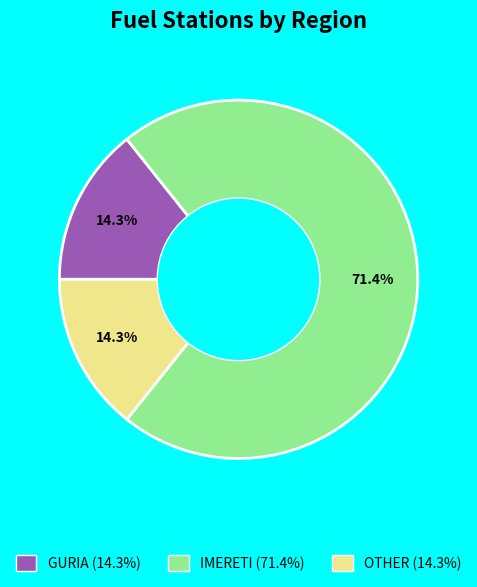

What is the change in value from GURIA to IMERETI?

+4